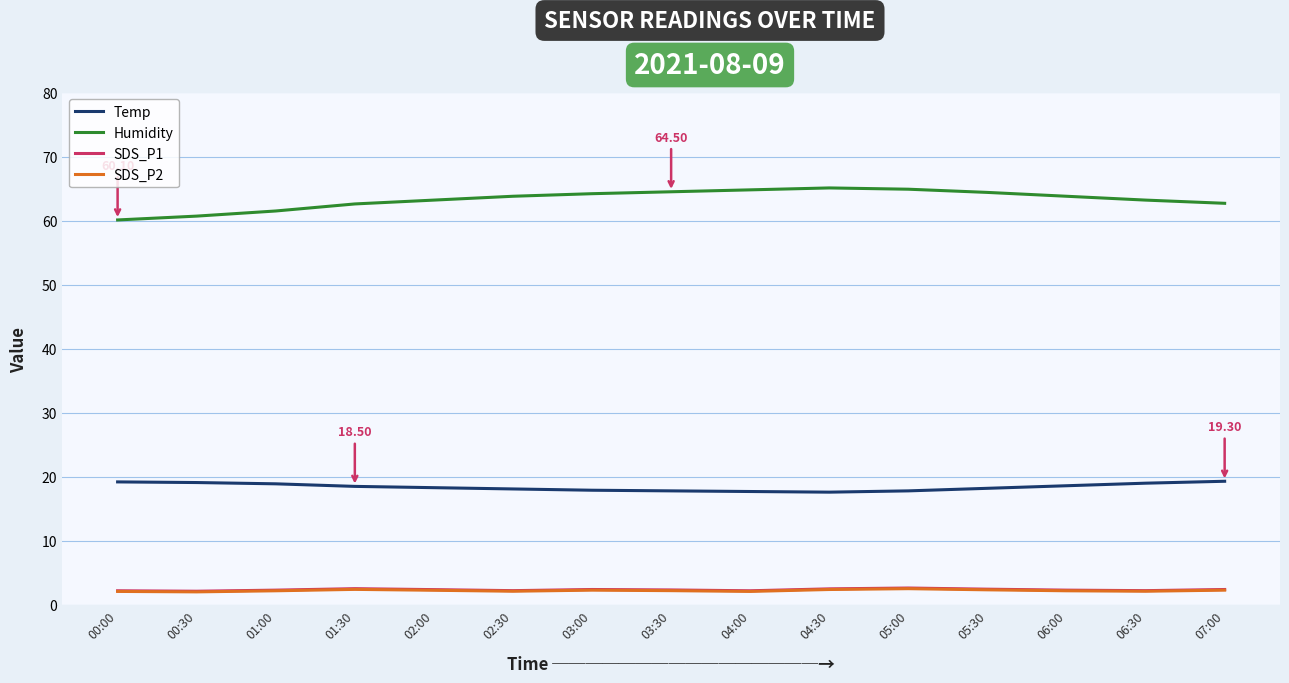

What is the sum of all Humidity values?

949.5